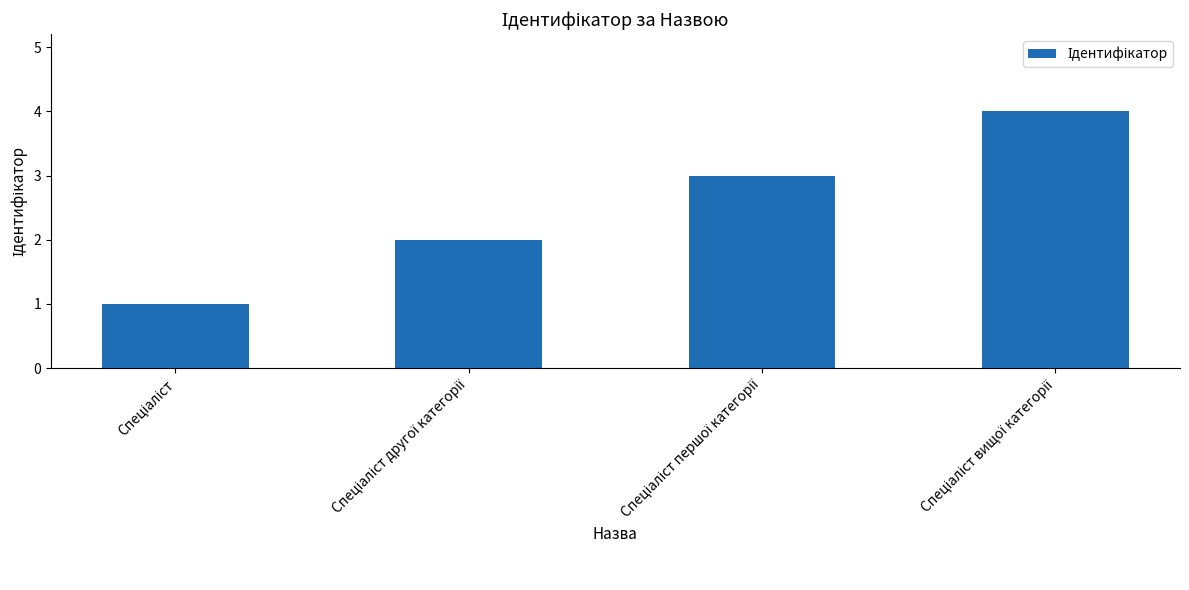

What is the difference between the maximum and minimum values?

3